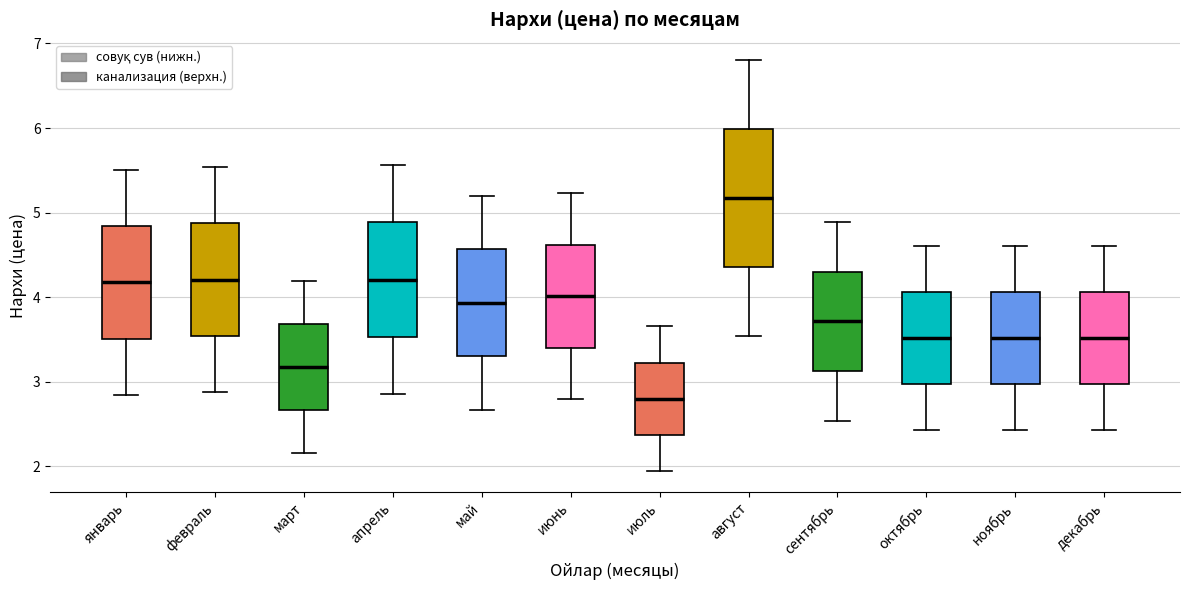

Where is the lower edge of the box for июль on the y-axis? The values are not printed on the chart, so give them approximately, as read against the axis.

2.4